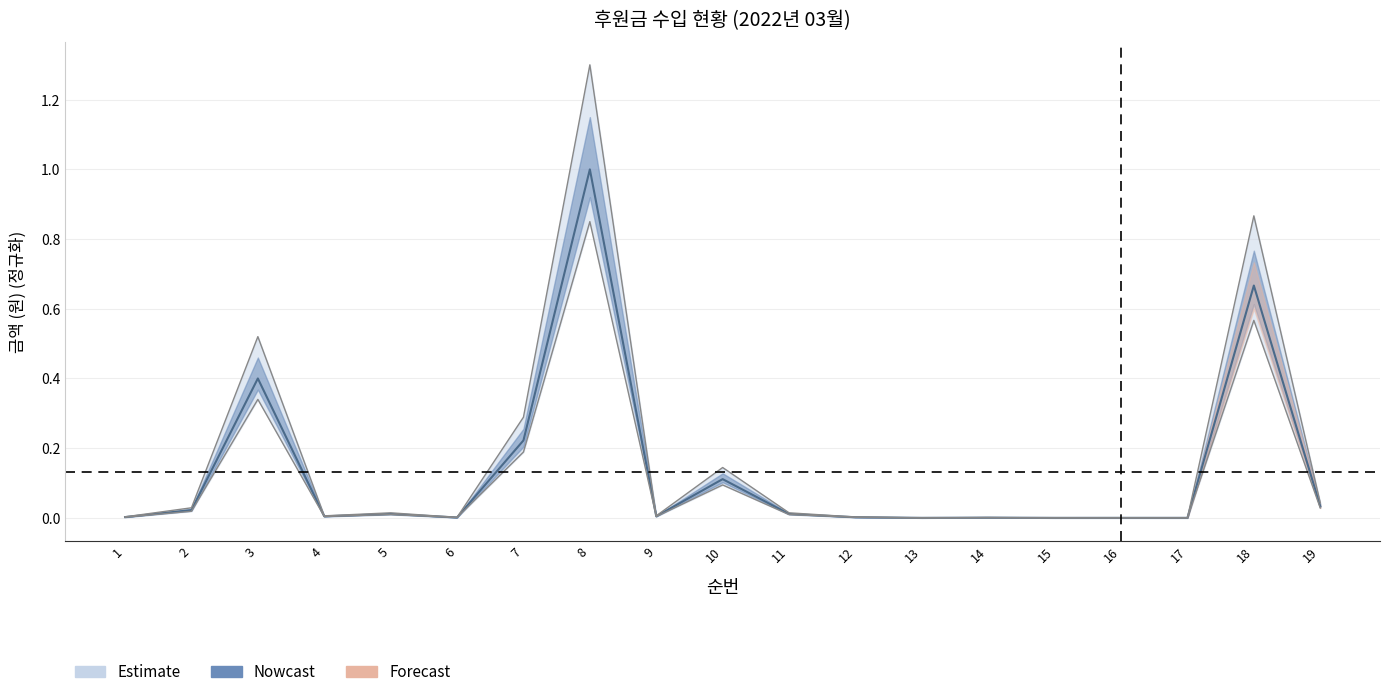

What is the change in value from 3 to 15?

-0.4